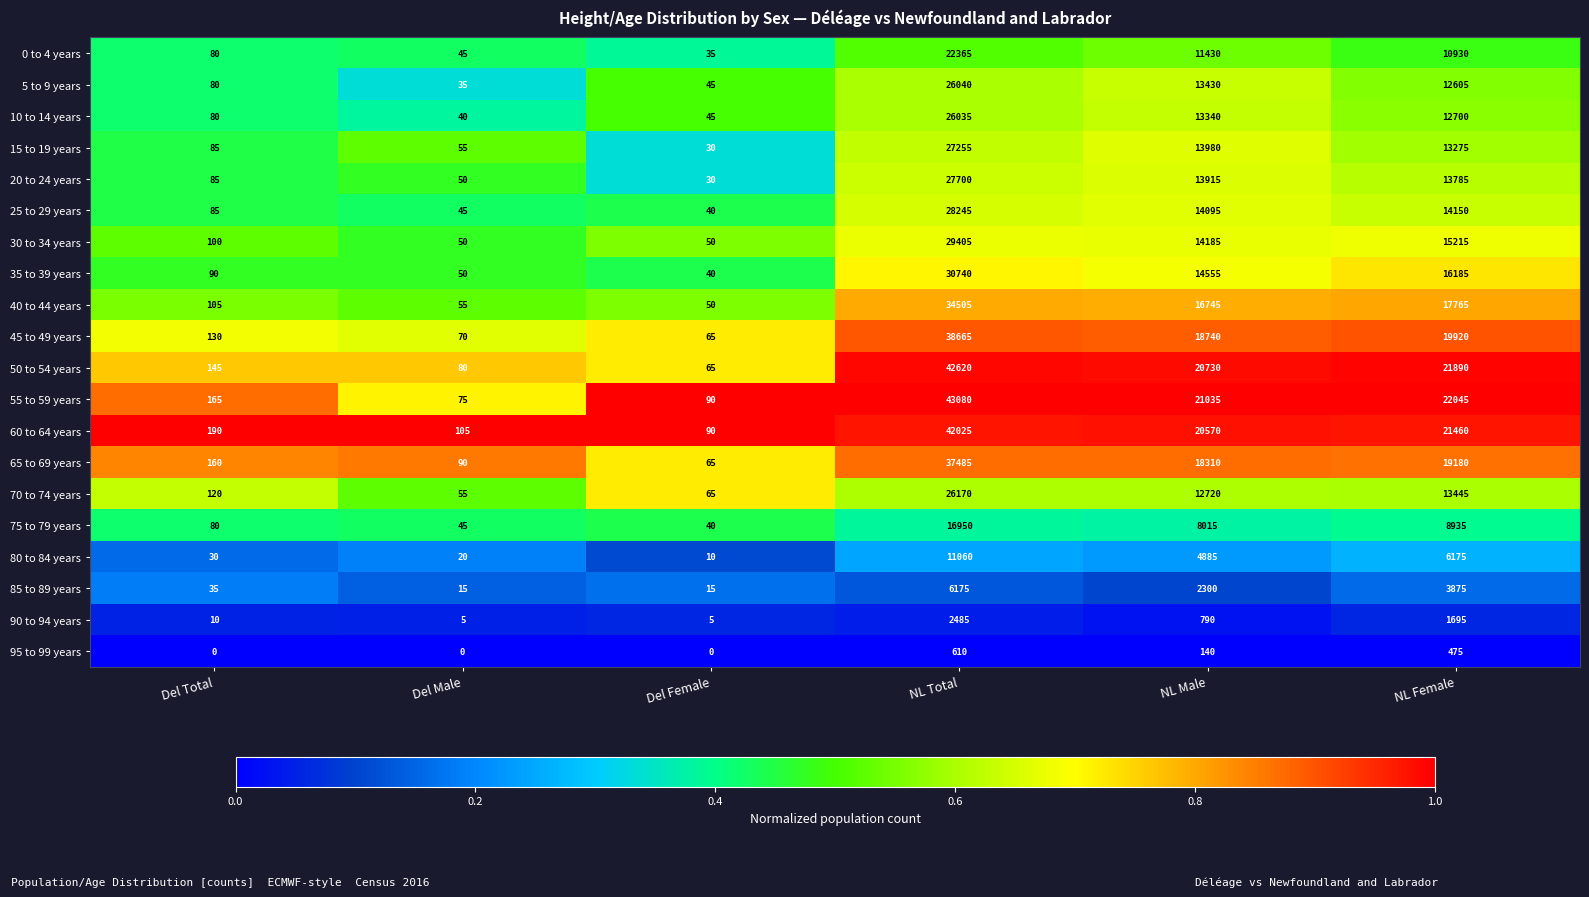

Rank the series by their maximum value, from lowest to highest.

95 to 99 years, 90 to 94 years, 85 to 89 years, 80 to 84 years, 75 to 79 years, 0 to 4 years, 10 to 14 years, 5 to 9 years, 70 to 74 years, 15 to 19 years, 20 to 24 years, 25 to 29 years, 30 to 34 years, 35 to 39 years, 40 to 44 years, 65 to 69 years, 45 to 49 years, 60 to 64 years, 50 to 54 years, 55 to 59 years